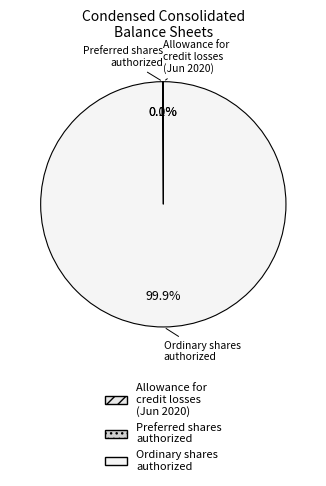

To the nearest percent, what portion does Ordinary shares, authorized represent?

100%